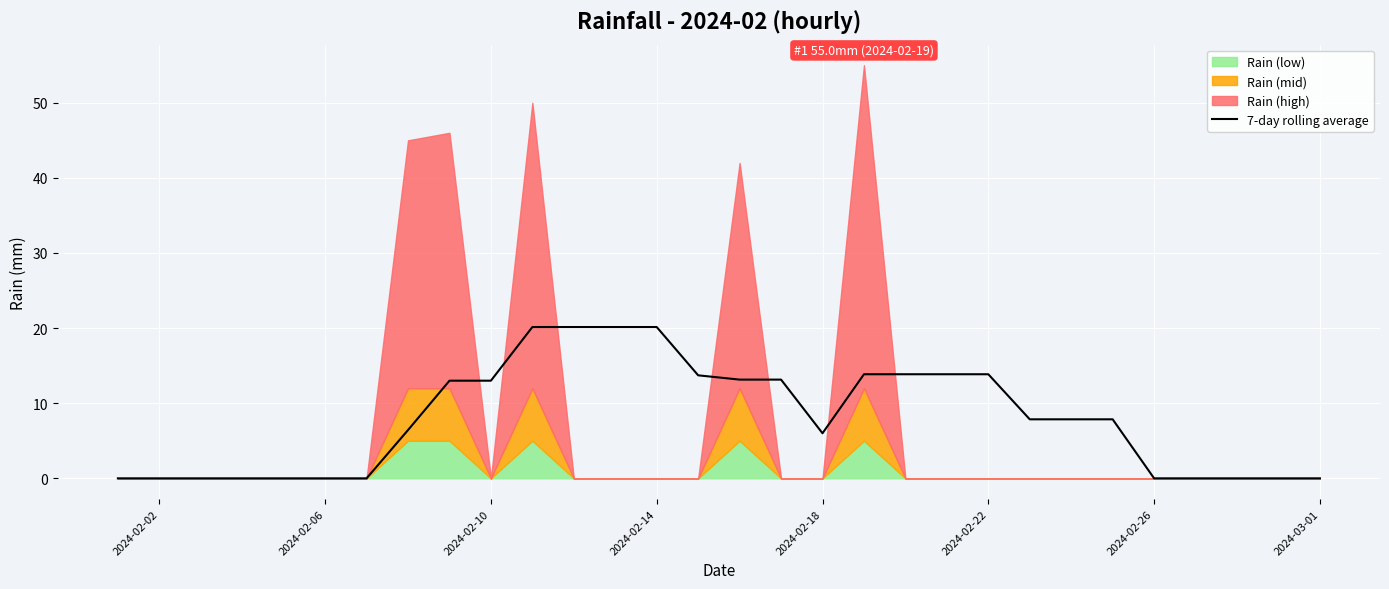

The value of 7-day rolling average at 2024-02-06 is 0.0. True or false?

True